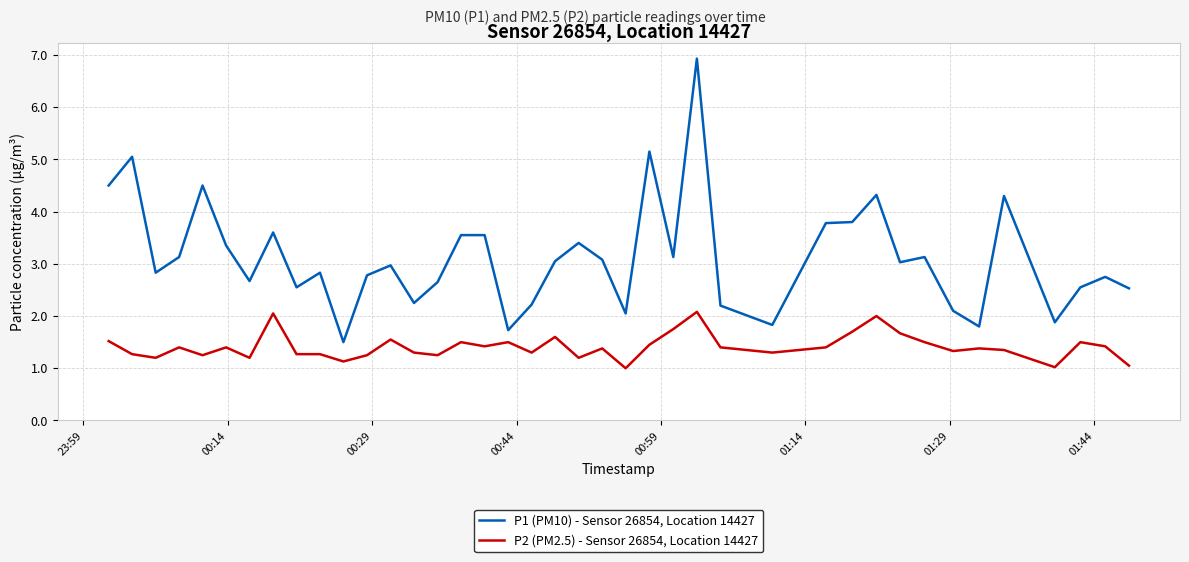

List the series in order of their peak value, lowest first.

P2 (PM2.5) - Sensor 26854, Location 14427, P1 (PM10) - Sensor 26854, Location 14427